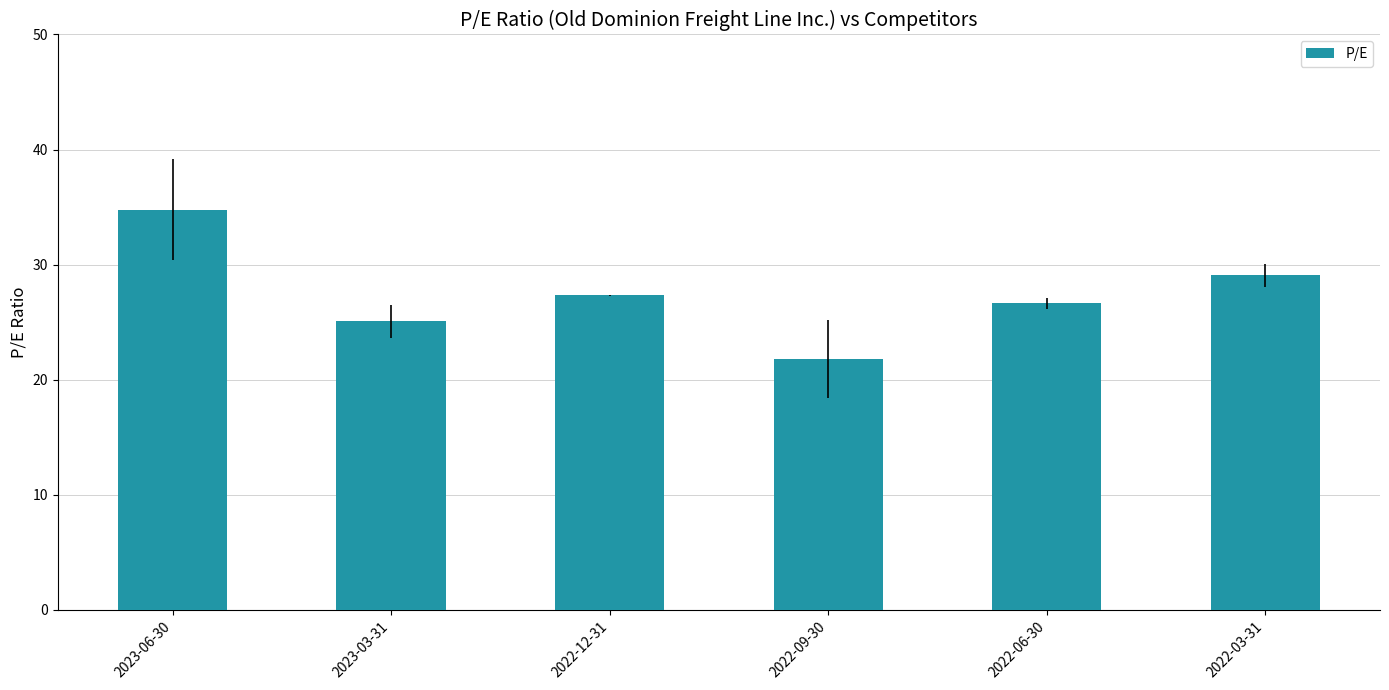

What position from the right is 2022-06-30?

2